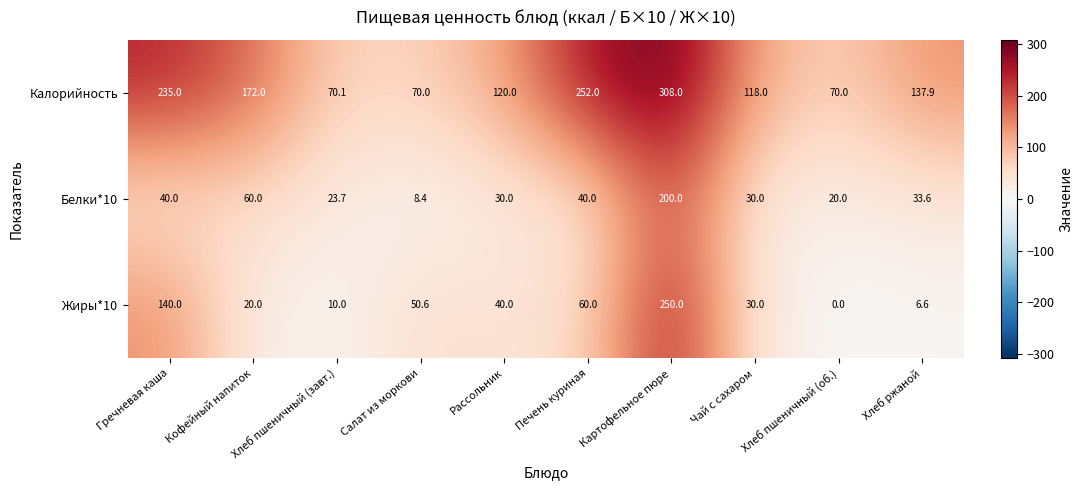

Which series changed the most between Хлеб пшеничный (завт.) and Чай с сахаром?

Калорийность